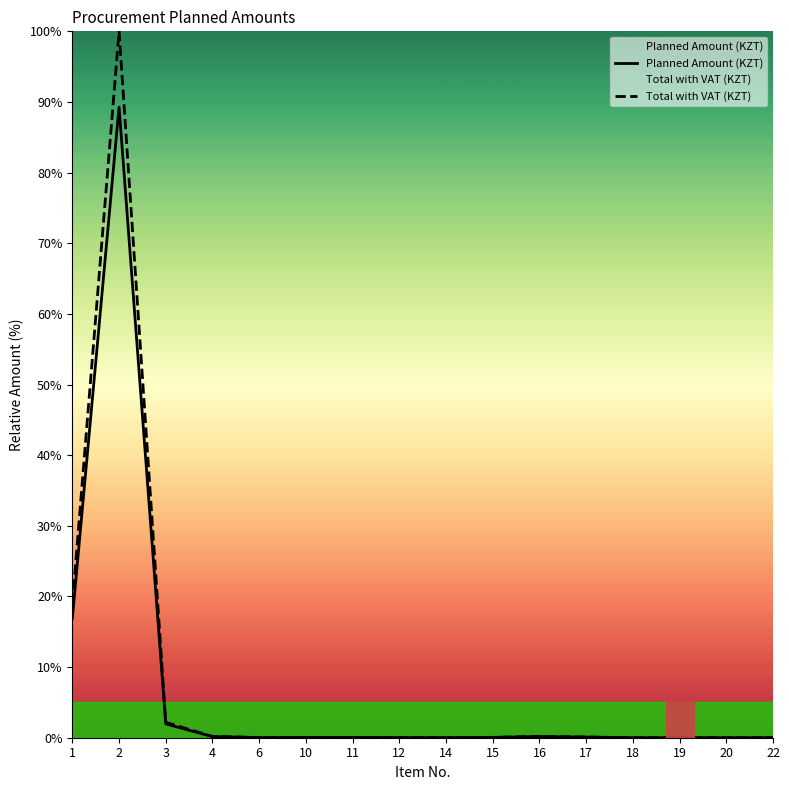

Is it true that Planned Amount (KZT) equals 0.0 at 22?

False